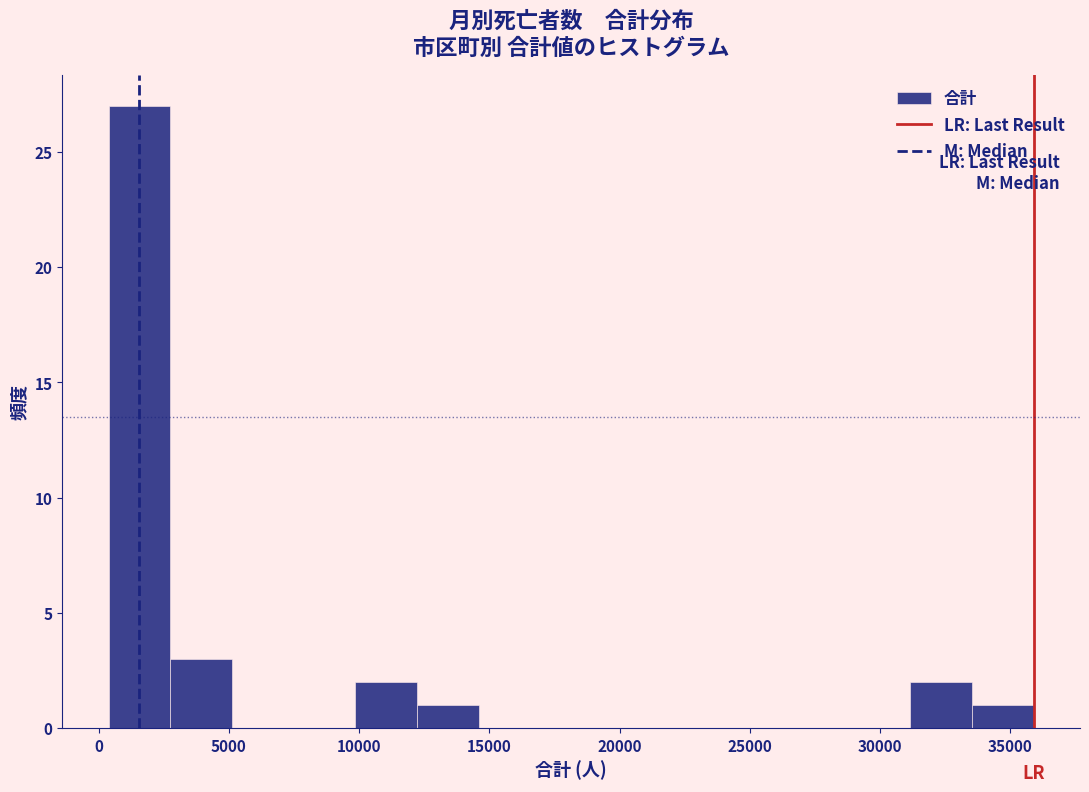

Reading left to right, transcribe this chart: for each bar, give the range it covers on the x-axis and its height. Neither the bar edges nor the heights are printed on the chart, so give them approximately, as read against the axes.

500 to 3000: 27
3000 to 5000: 3
5000 to 7500: 0
7500 to 10000: 0
10000 to 12000: 2
12000 to 14500: 1
14500 to 17000: 0
17000 to 19500: 0
19500 to 21500: 0
21500 to 24000: 0
24000 to 26500: 0
26500 to 29000: 0
29000 to 31000: 0
31000 to 33500: 2
33500 to 36000: 1